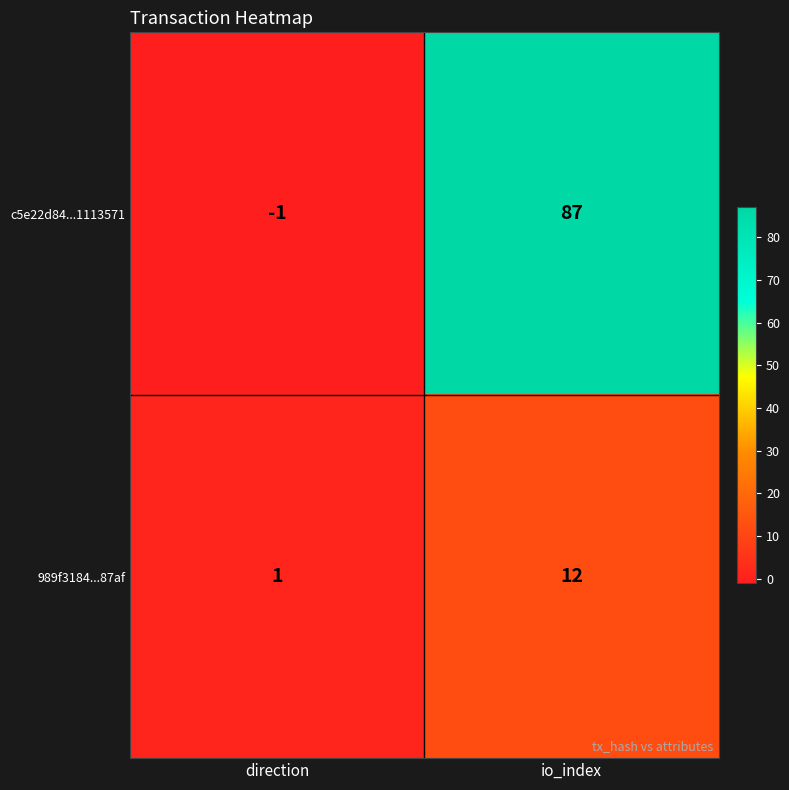

Reading left to right, transcribe all the data shown in this chart.

c5e22d84...1113571: -1	87
989f3184...87af: 1	12